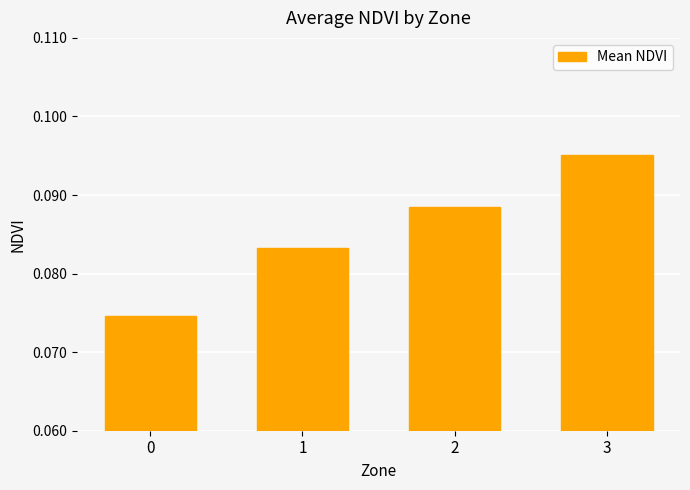

What is the sum of all values?

0.3